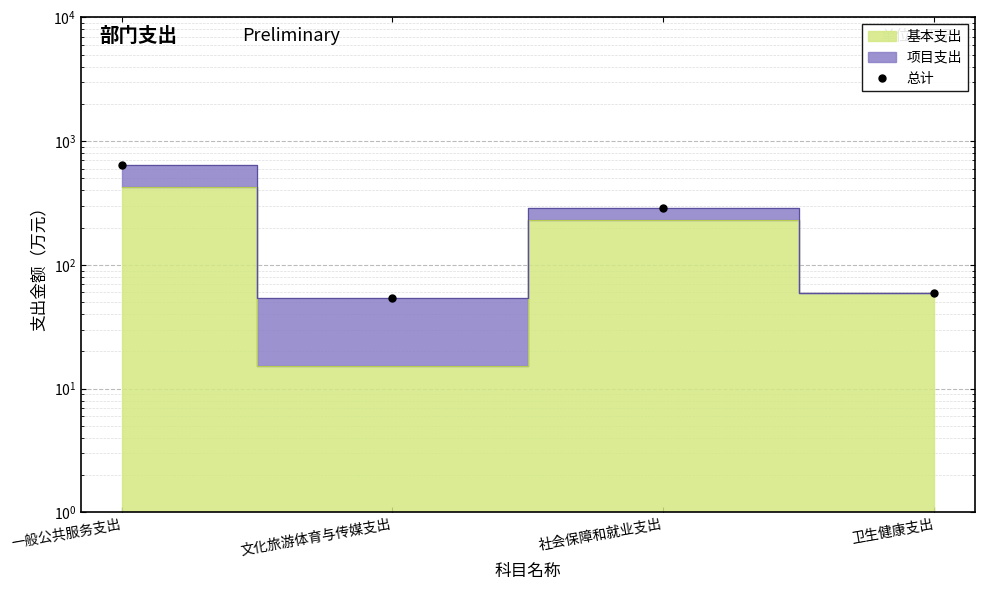

What is the approximate value at 卫生健康支出?

58.7